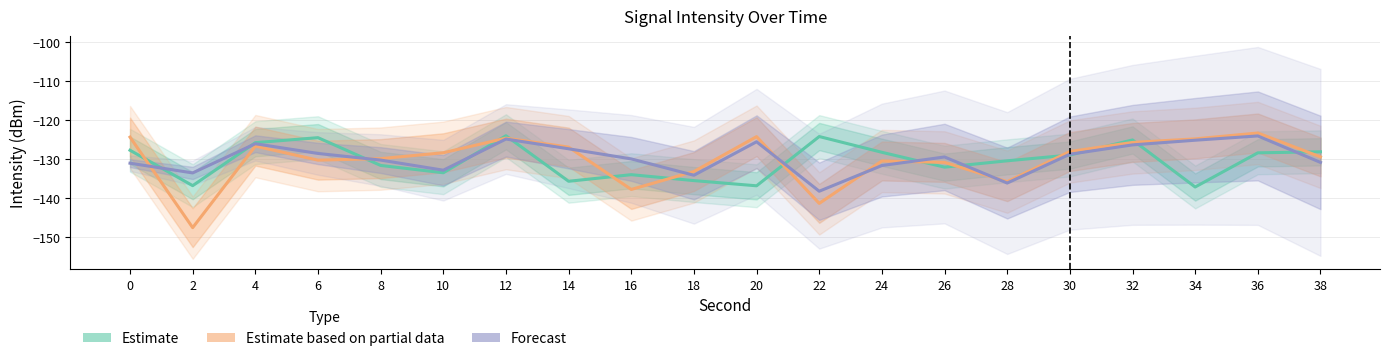

How many series are shown in this chart?

3